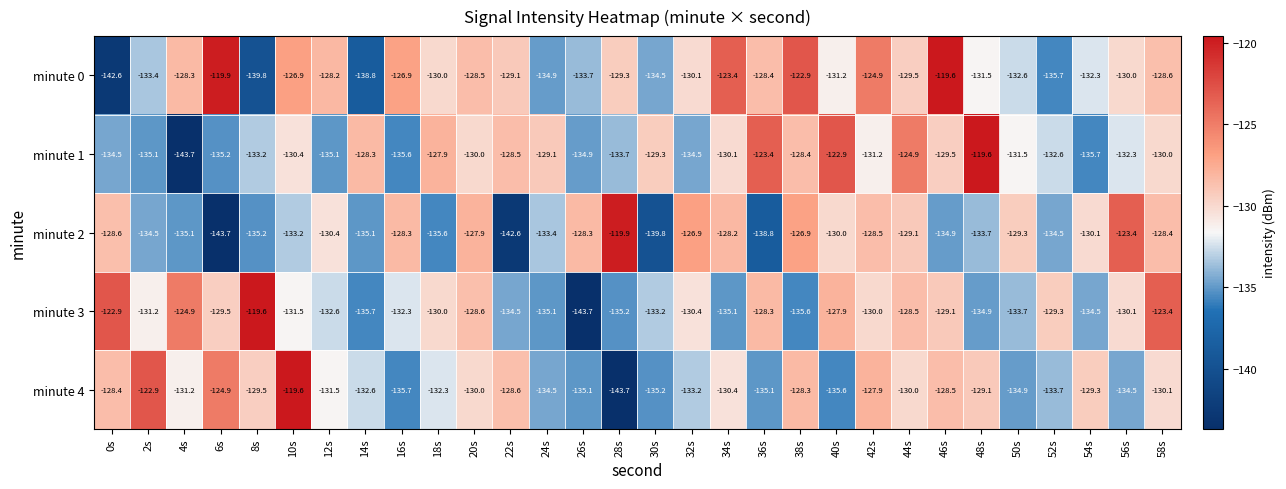

What is the sum of all minute 2 values?

-3954.3